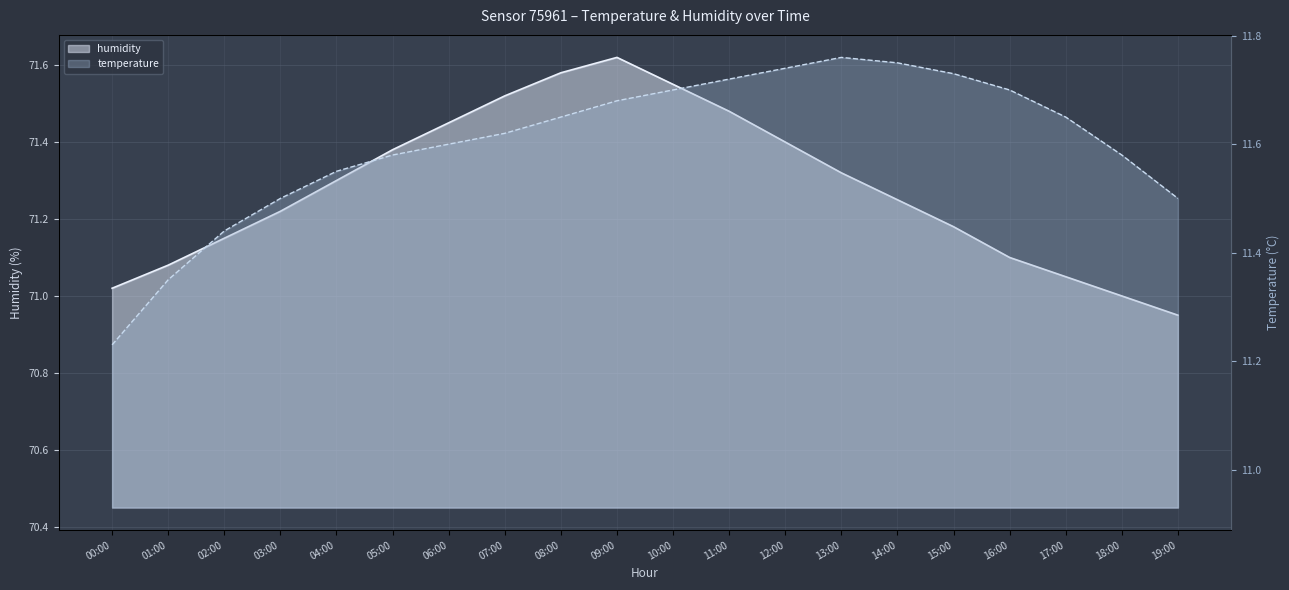

Which series has the largest total across all categories?

humidity